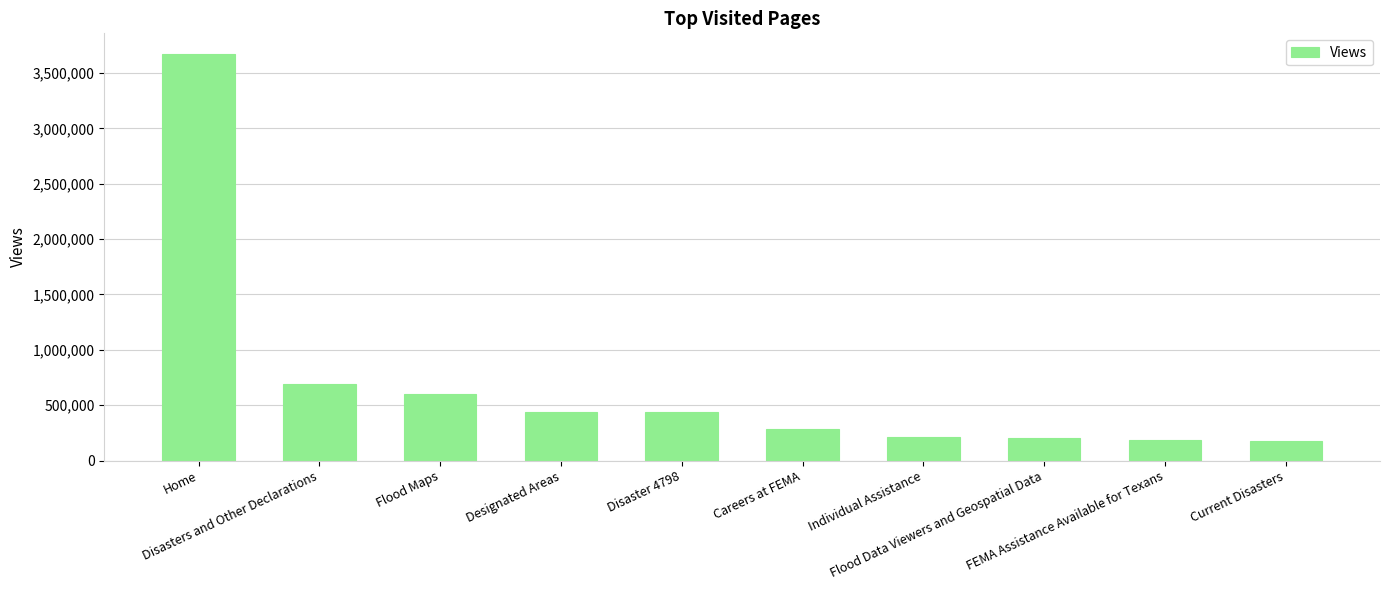

Where does the data first go above 434614?

Home